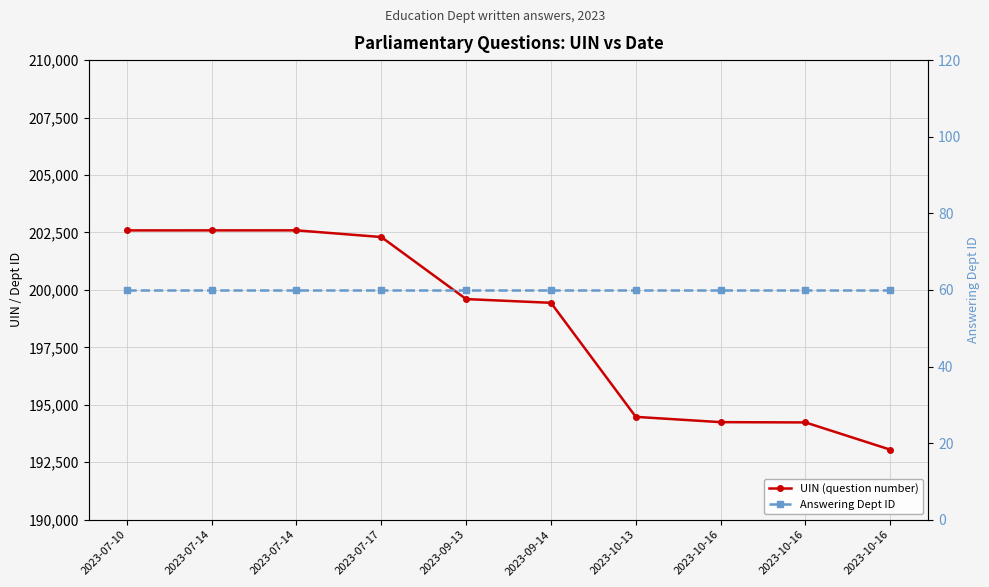

Reading left to right, list all the values displayed in this chart.

UIN (question number): 2023-07-10=202590	2023-07-14=202591	2023-07-14=202592	2023-07-17=202301	2023-09-13=199601	2023-09-14=199439	2023-10-13=194476	2023-10-16=194246	2023-10-16=194234	2023-10-16=193048
Answering Dept ID: 2023-07-10=60	2023-07-14=60	2023-07-14=60	2023-07-17=60	2023-09-13=60	2023-09-14=60	2023-10-13=60	2023-10-16=60	2023-10-16=60	2023-10-16=60